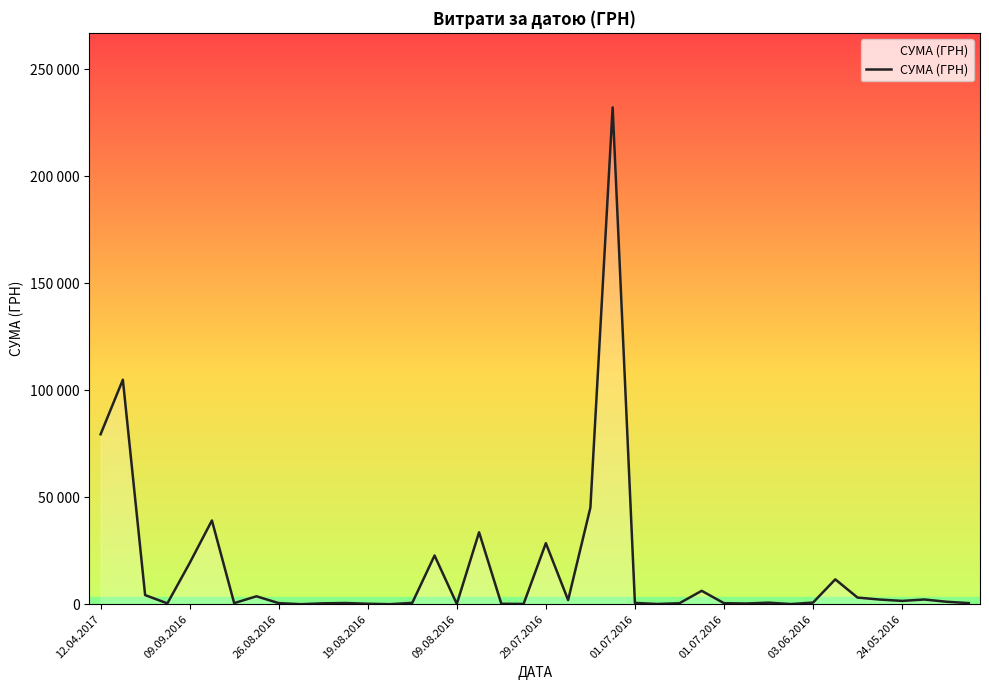

Is this an area chart (filled region under the line)?

Yes